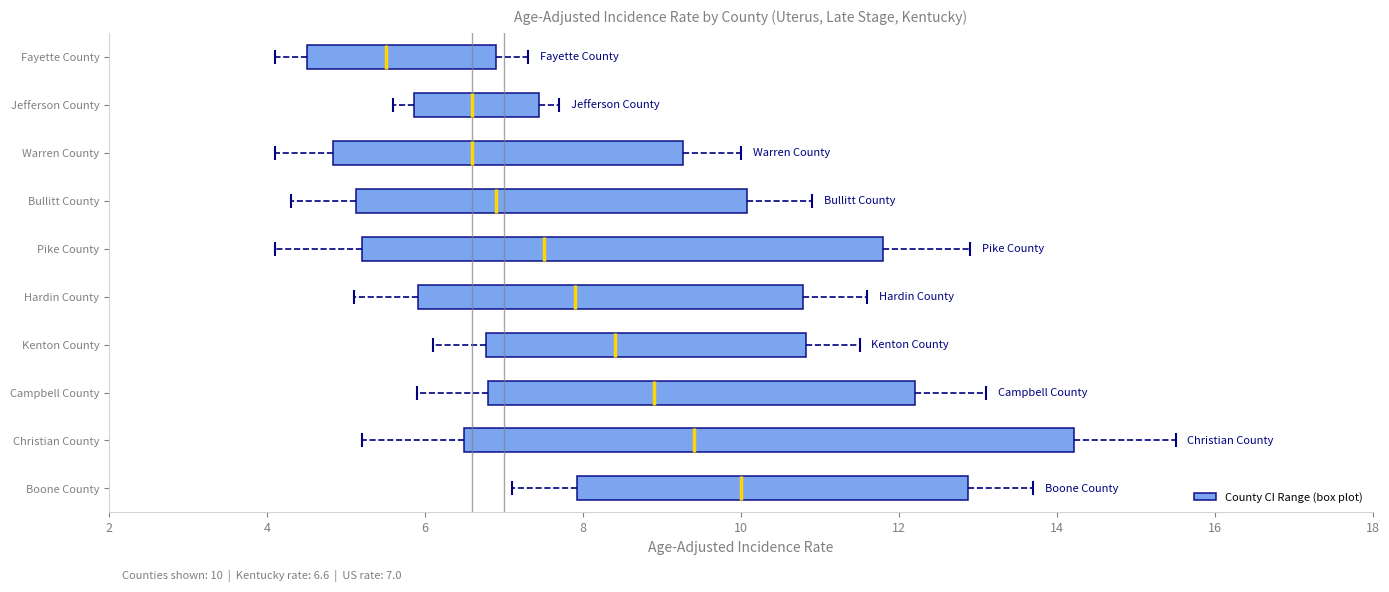

Which box's median line is the furthest to the left?

Fayette County